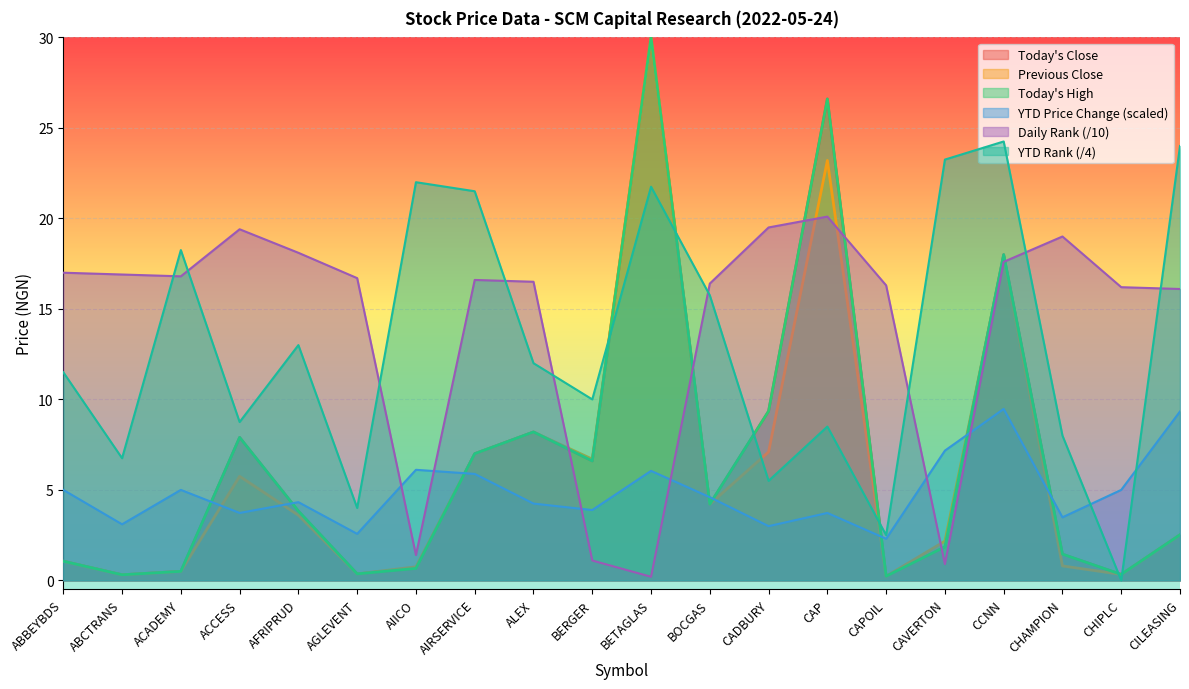

At which category does the chart reach its peak across all series?

CCNN